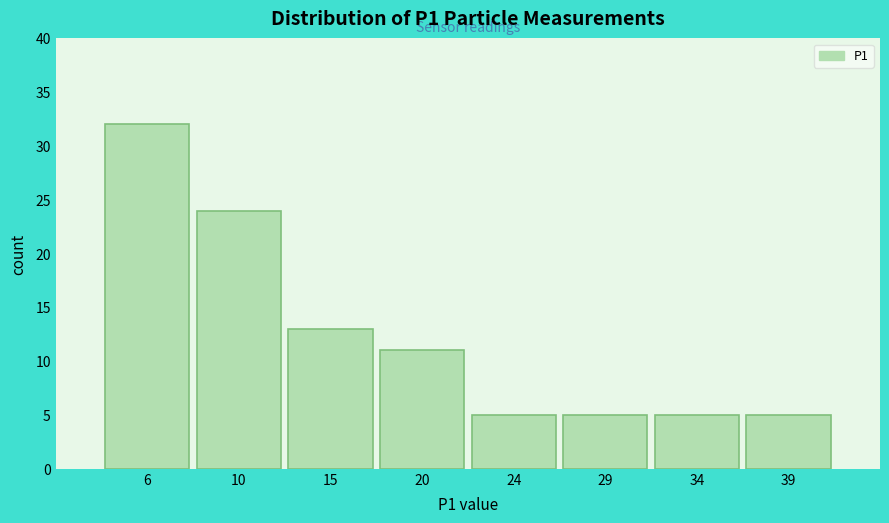

Reading left to right, transcribe all the data shown in this chart.

32	24	13	11	5	5	5	5